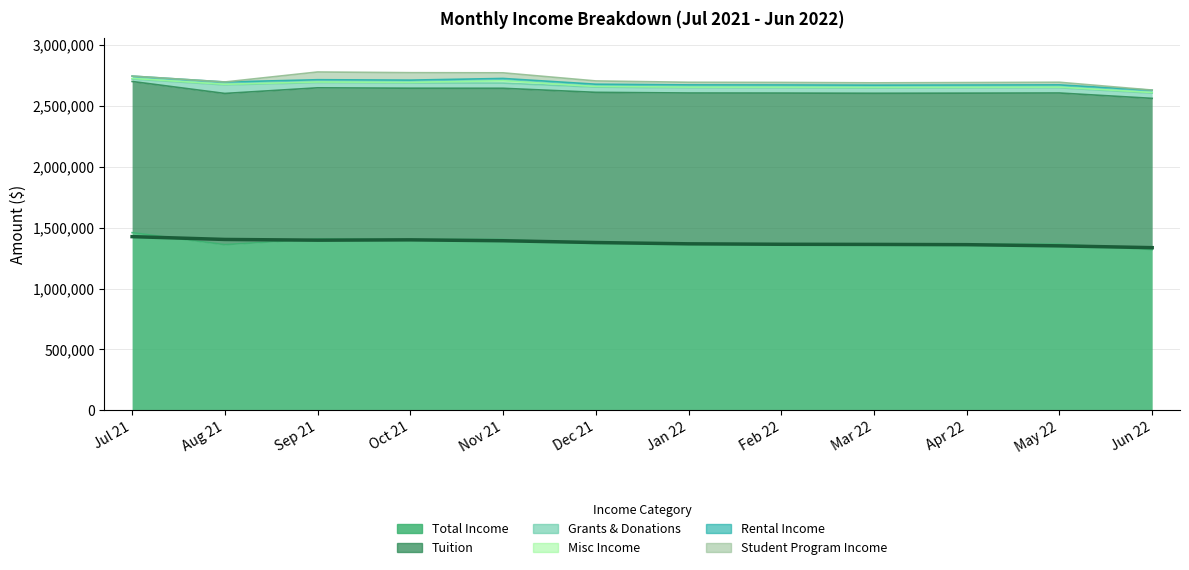

Which series has the largest total across all categories?

Total Income